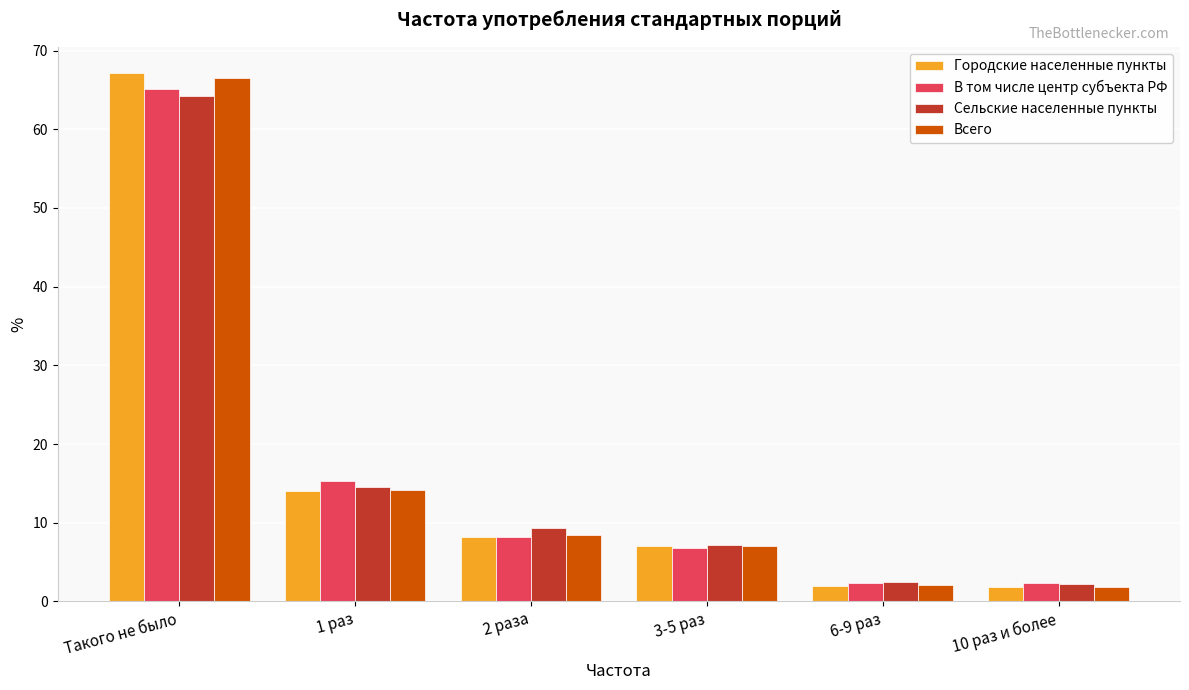

What value does the Сельские населенные пункты series have at 3-5 раз?

7.1